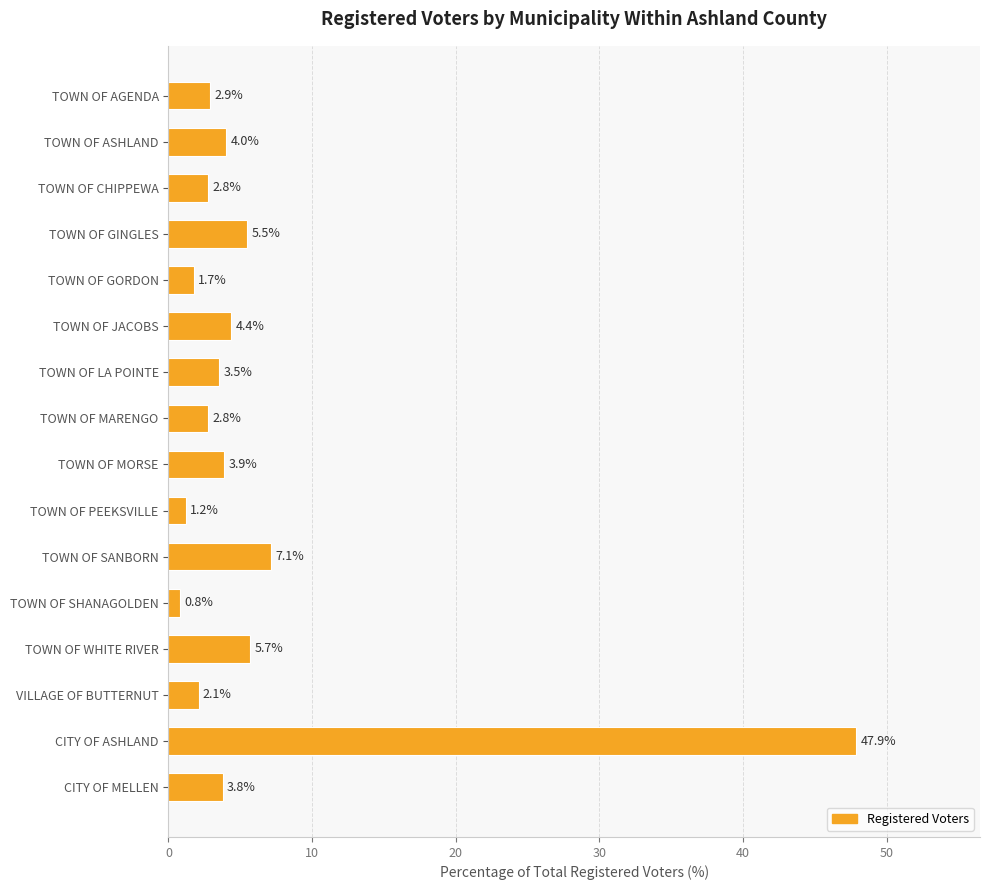

What value does the data have at TOWN OF GORDON?

1.7